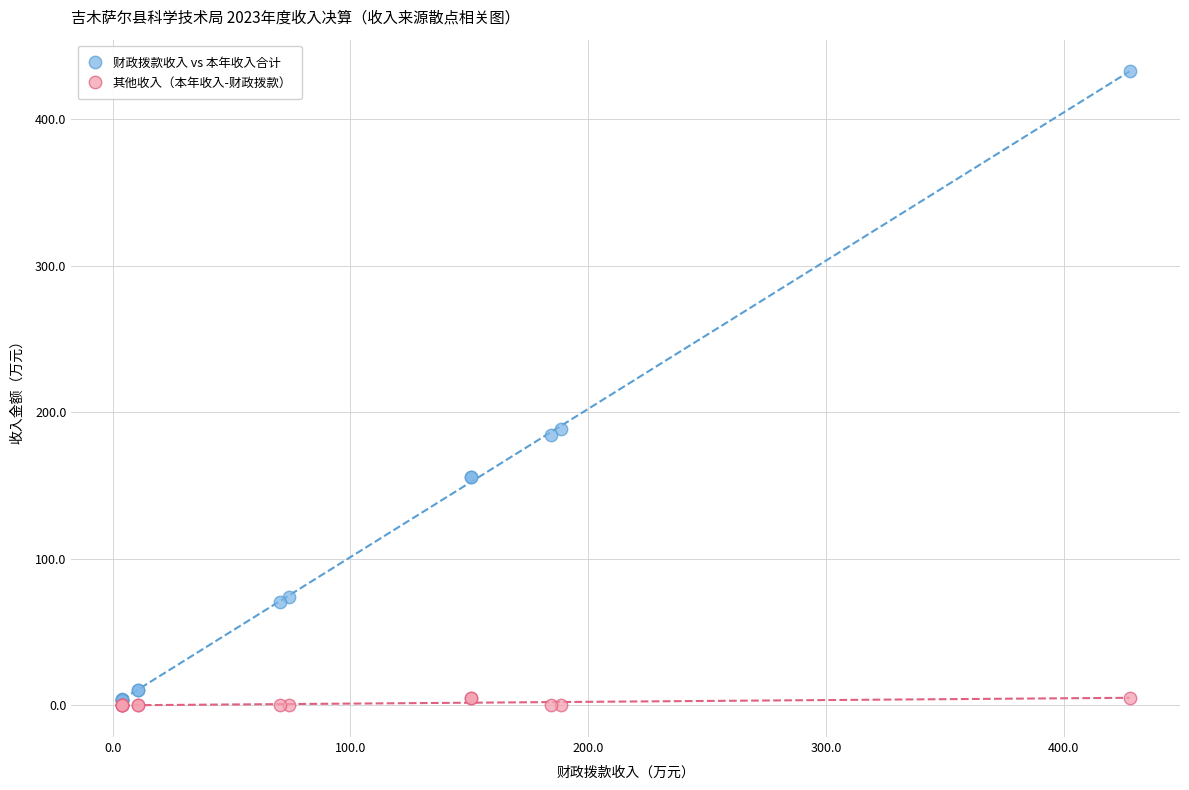

Which series contains the highest Y value?

财政拨款收入 vs 本年收入合计